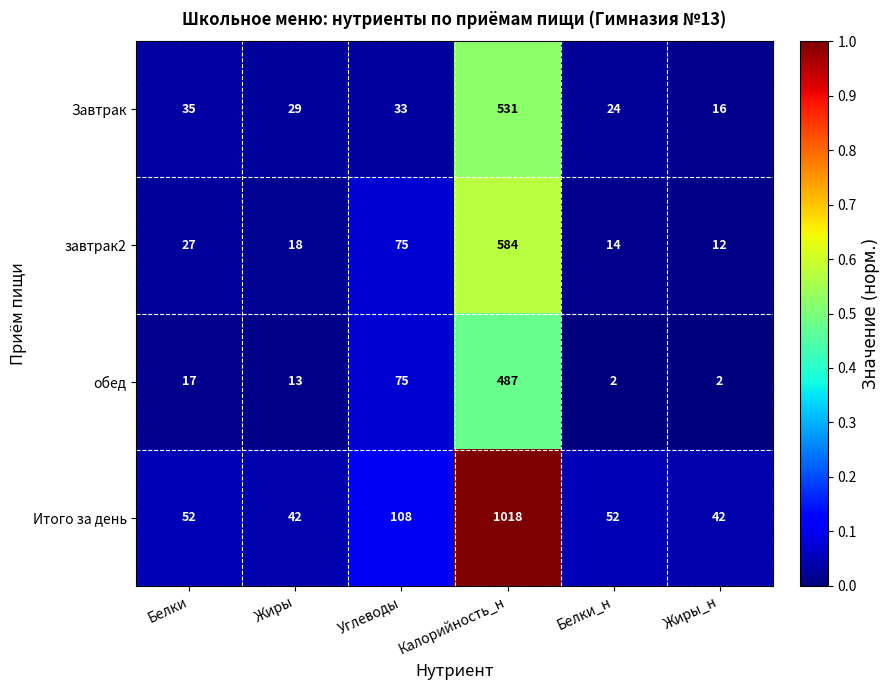

Which series has the widest spread of values?

Итого за день